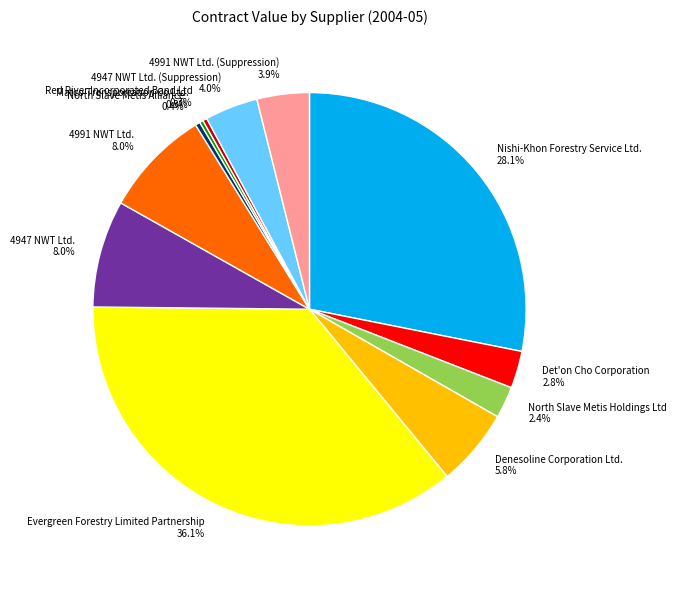

The Evergreen Forestry Limited Partnership slice represents 43% of the pie. True or false?

False